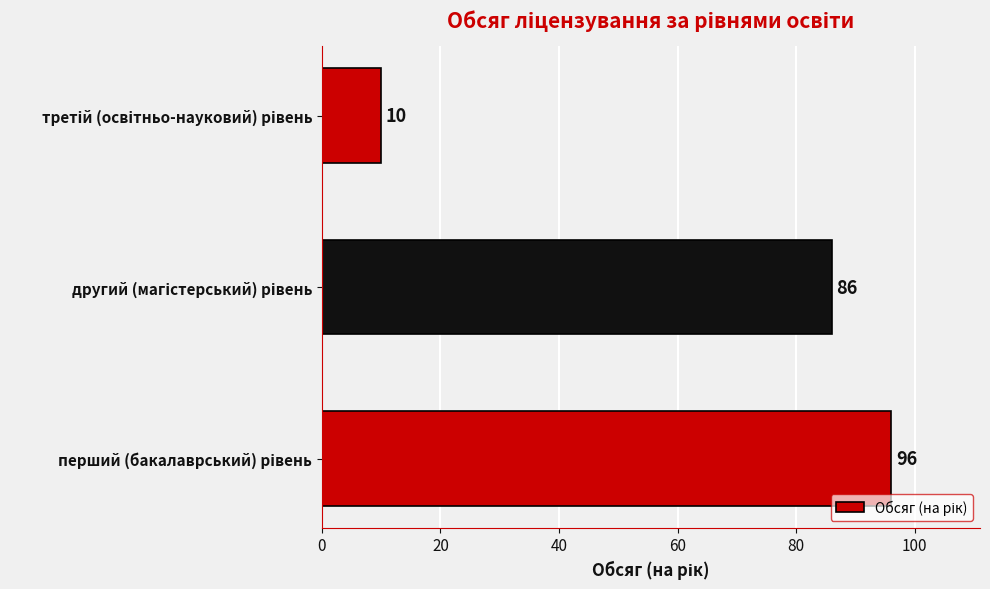

What is the smallest value displayed?

10